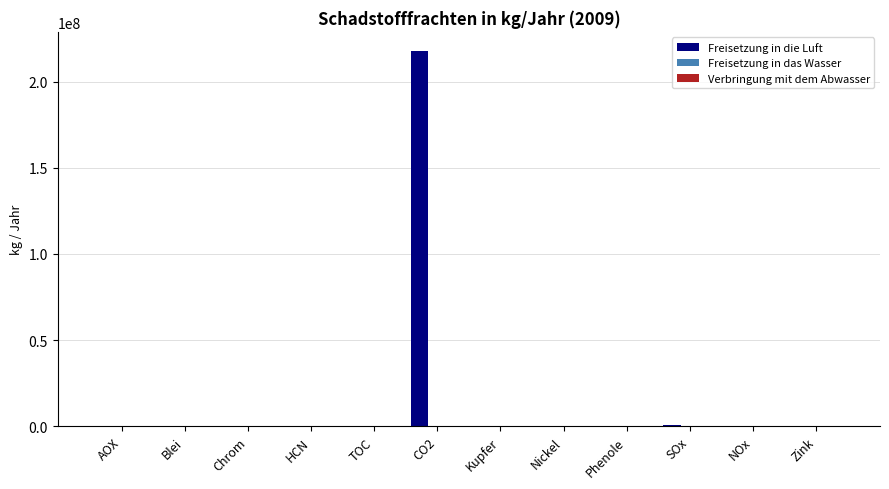

At which label does Freisetzung in die Luft reach its peak?

CO2